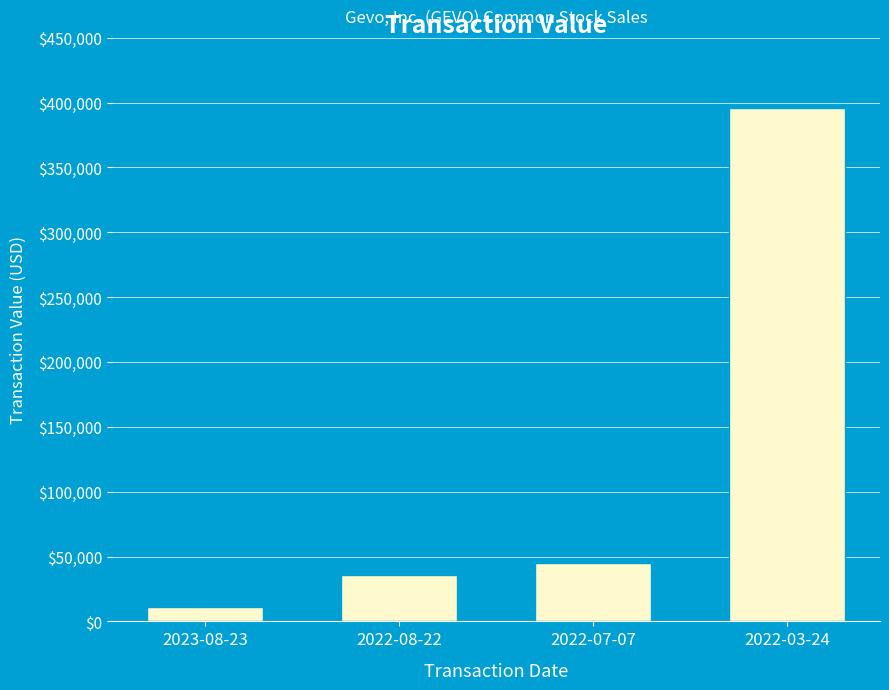

What is the change in value from 2023-08-23 to 2022-03-24?

+384885